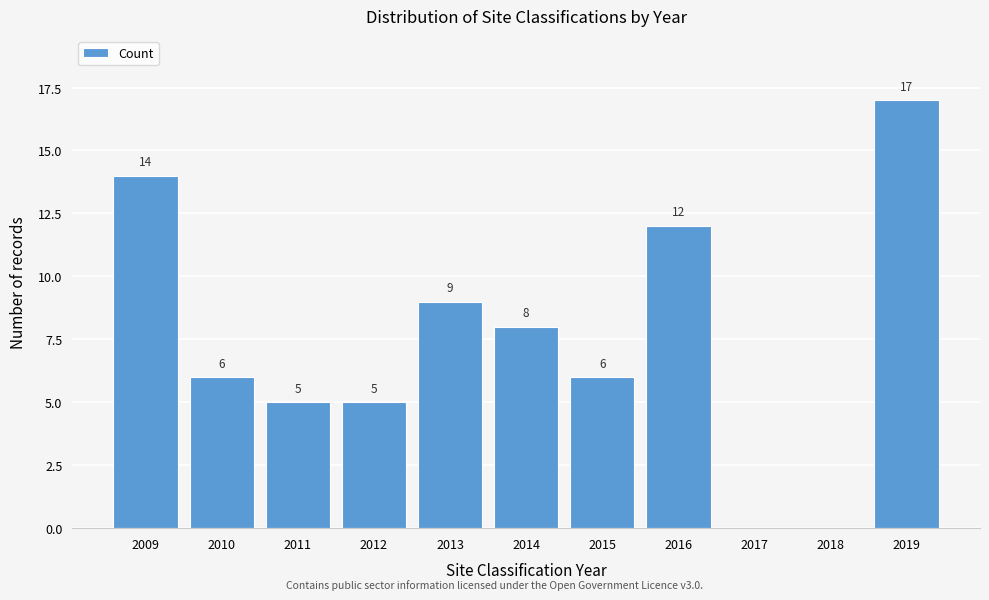

Reading right to left, extract all data points from this chart.

2019=17	2018=0	2017=0	2016=12	2015=6	2014=8	2013=9	2012=5	2011=5	2010=6	2009=14